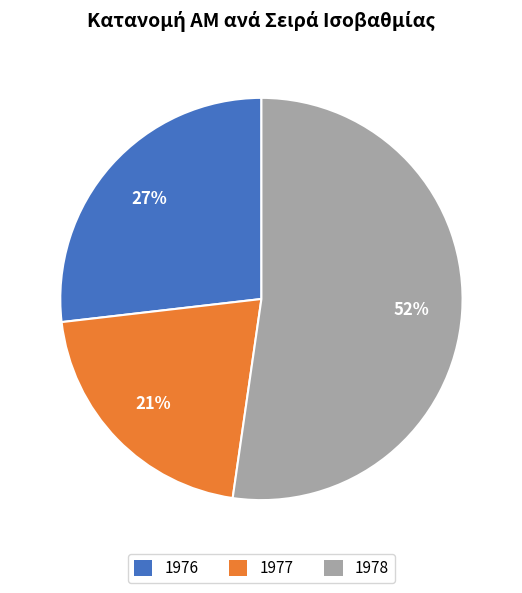

What percentage is the 1978 slice, to the nearest percent?

52%